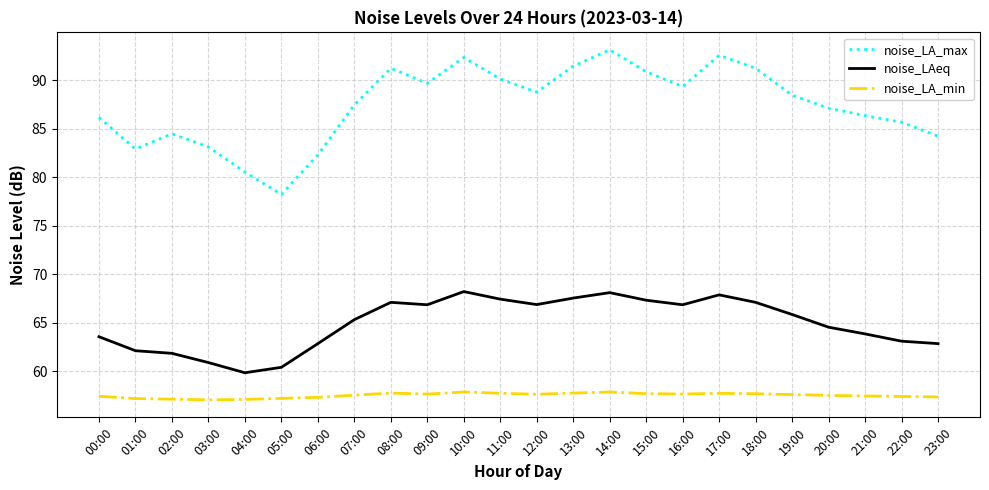

How many interior local valleys does the noise_LA_max series have?

5